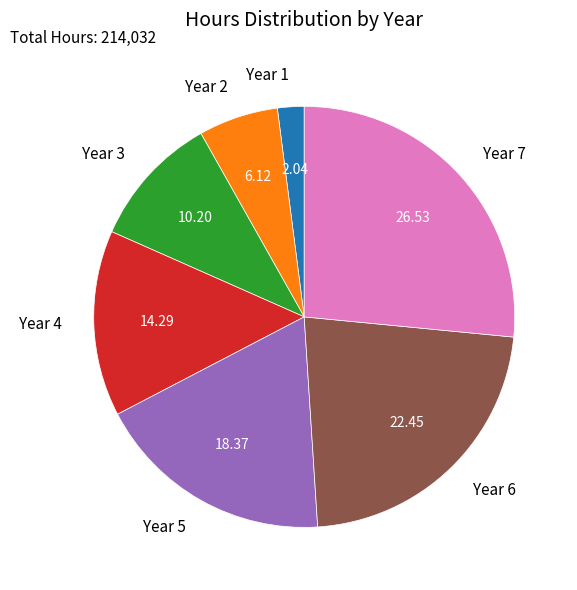

Does any single category account for the majority?

No